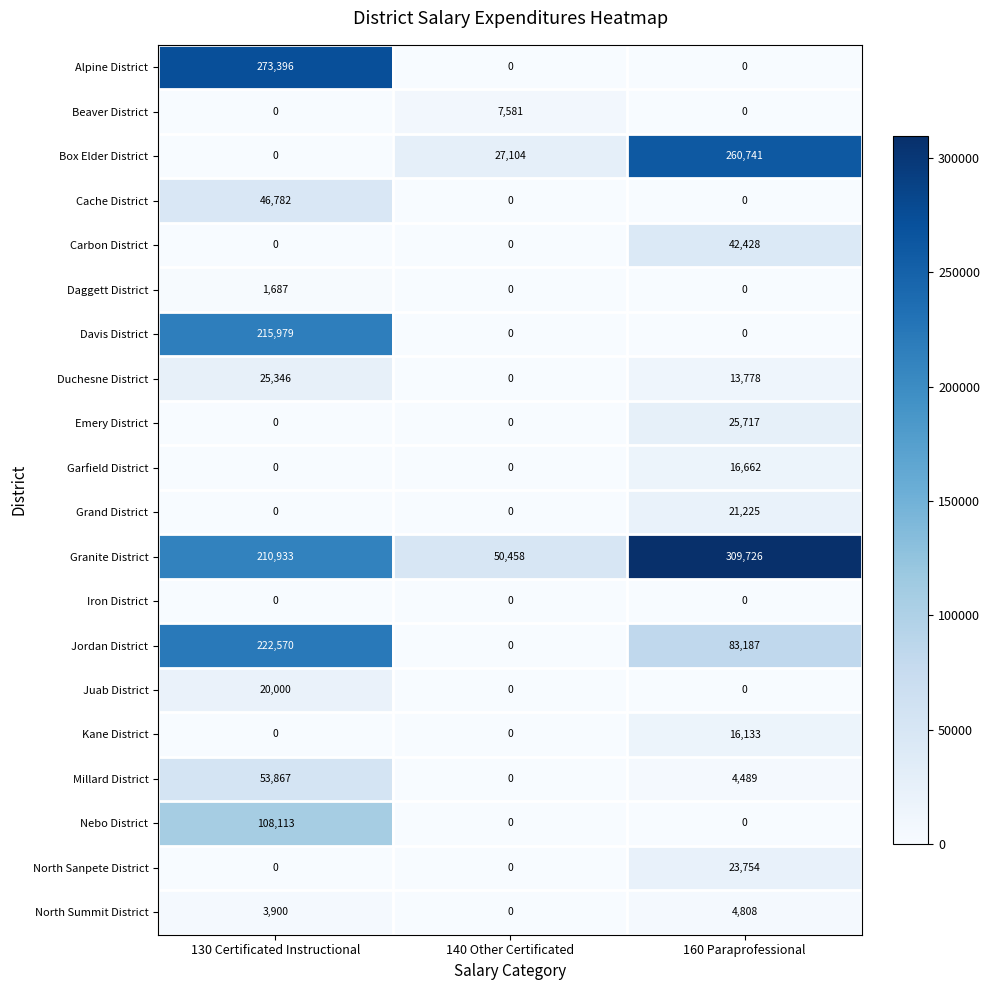

Between 140 Other Certificated and 160 Paraprofessional, which series saw the biggest shift?

Granite District